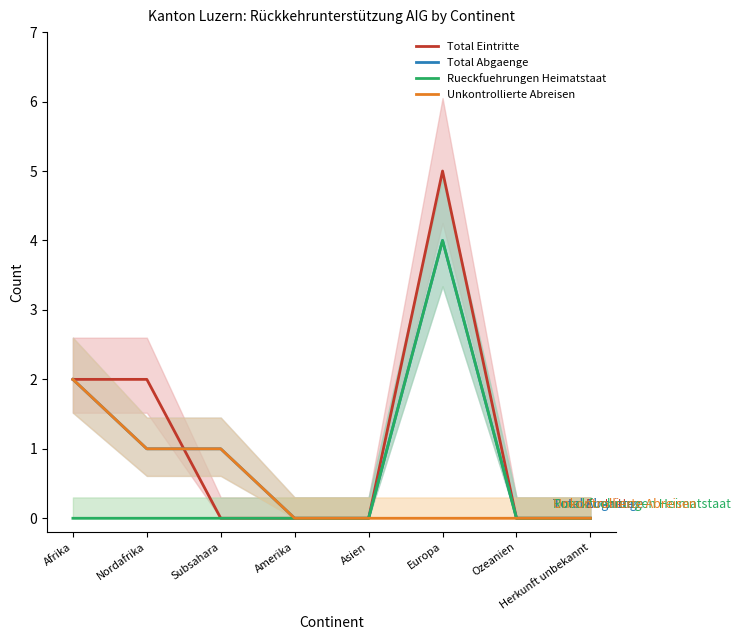

Between Subsahara and Herkunft unbekannt, which series saw the biggest shift?

Total Abgaenge